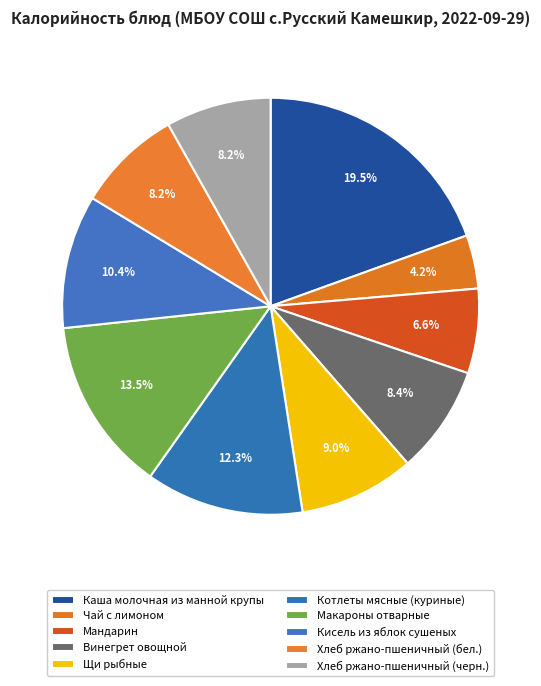

How many slices are in this pie chart?

10